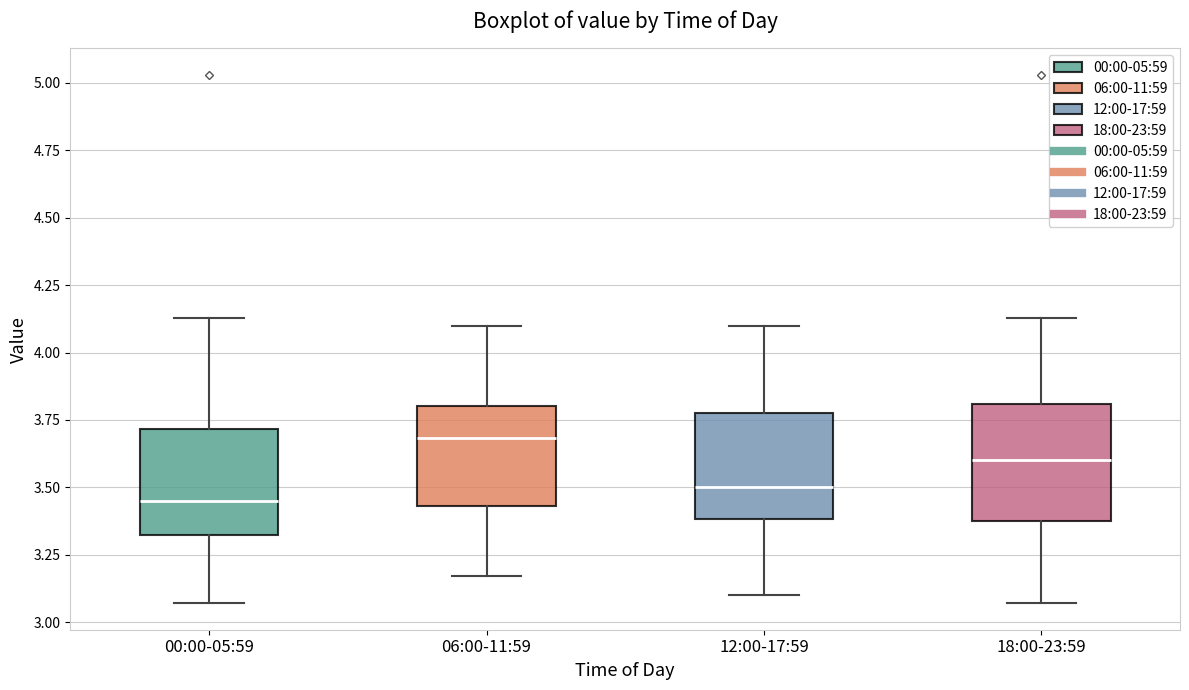

Which box has the highest median line?

06:00-11:59